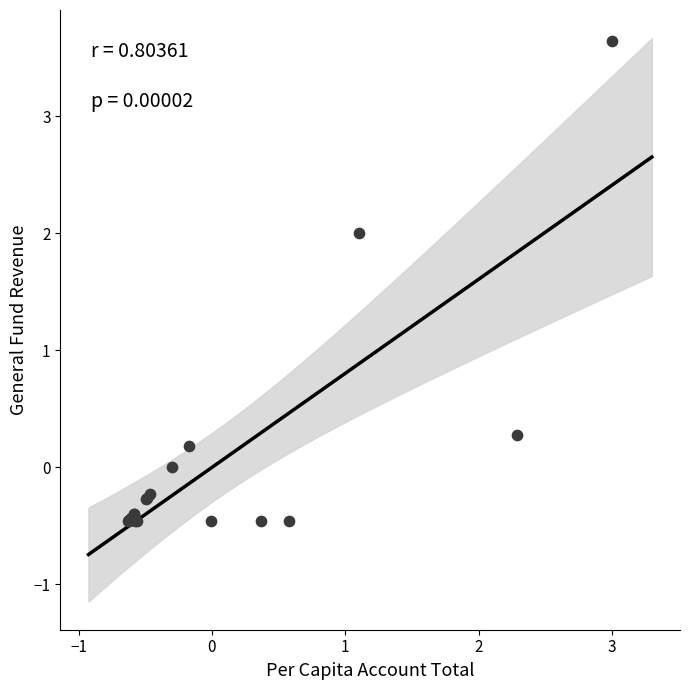

What Y value in the scatter plot is closest to 1?

0.3